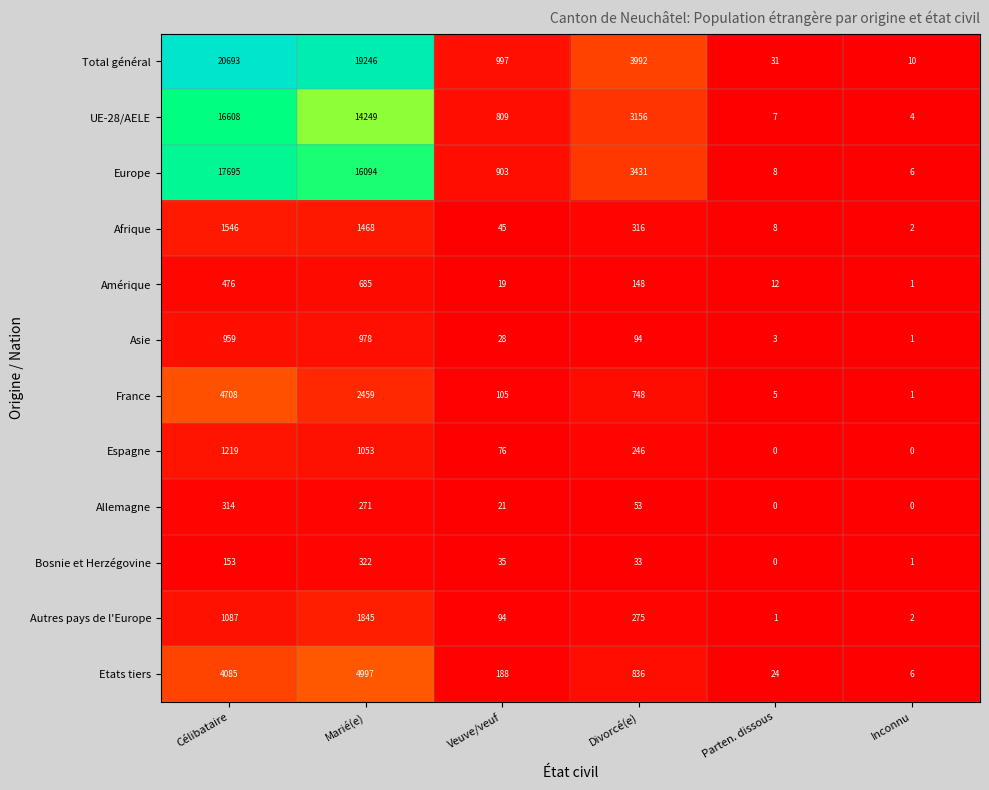

The value of UE-28/AELE at Marié(e) is 23796. True or false?

False